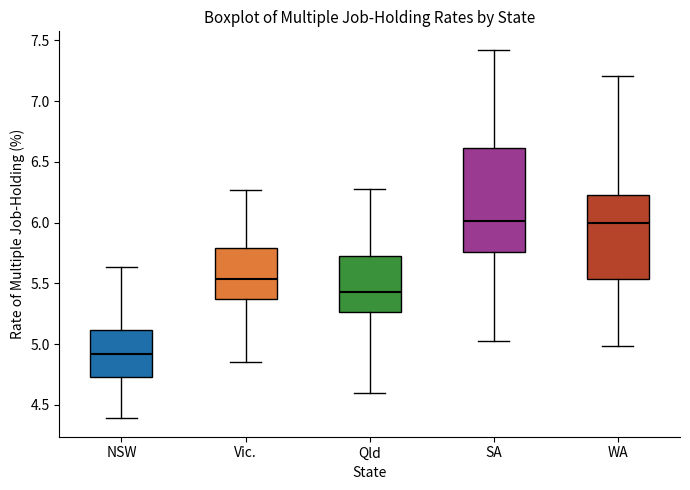

Which box is the tallest, from its lower edge to its upper edge?

SA